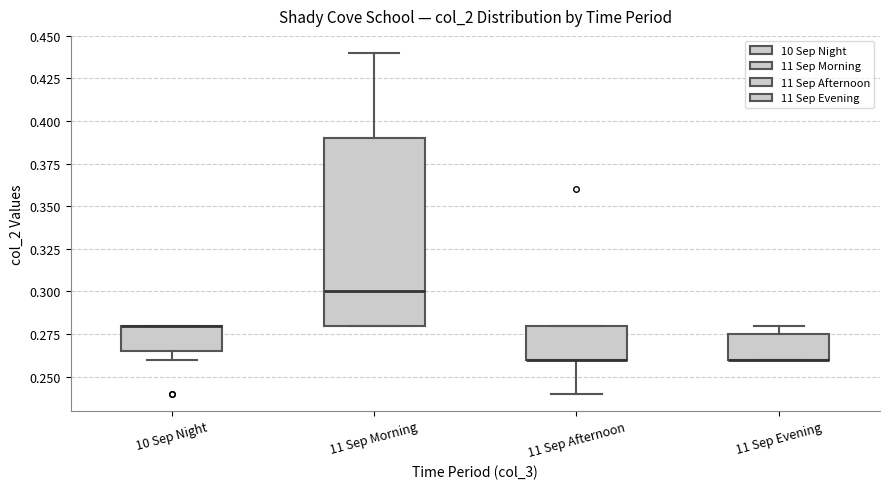

Reading left to right, transcribe this box plot: for each box, give where its median line is, the range the box spans, and where its two whiskers end, as read against the y-axis. The values are not printed on the chart, so give them approximately, as read against the axis.

10 Sep Night: median 0.280 (drawn on the box's upper edge), box 0.265 to 0.280, whiskers 0.260 to 0.280
11 Sep Morning: median 0.300, box 0.280 to 0.390, whiskers 0.280 to 0.440
11 Sep Afternoon: median 0.260 (drawn on the box's lower edge), box 0.260 to 0.280, whiskers 0.240 to 0.280
11 Sep Evening: median 0.260 (drawn on the box's lower edge), box 0.260 to 0.275, whiskers 0.260 to 0.280